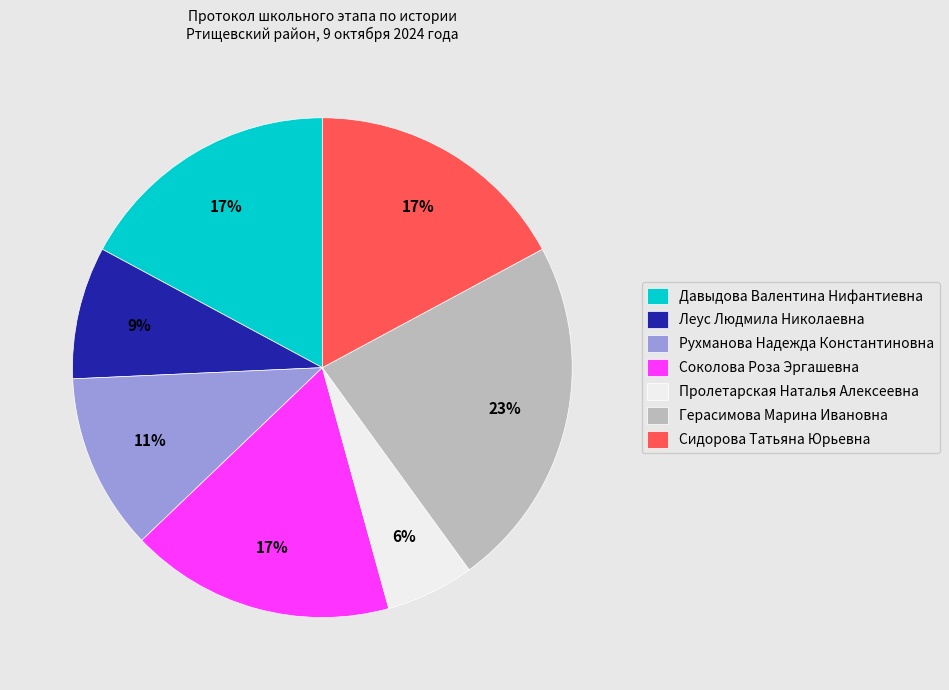

The Давыдова Валентина Нифантиевна slice represents 17% of the pie. True or false?

True